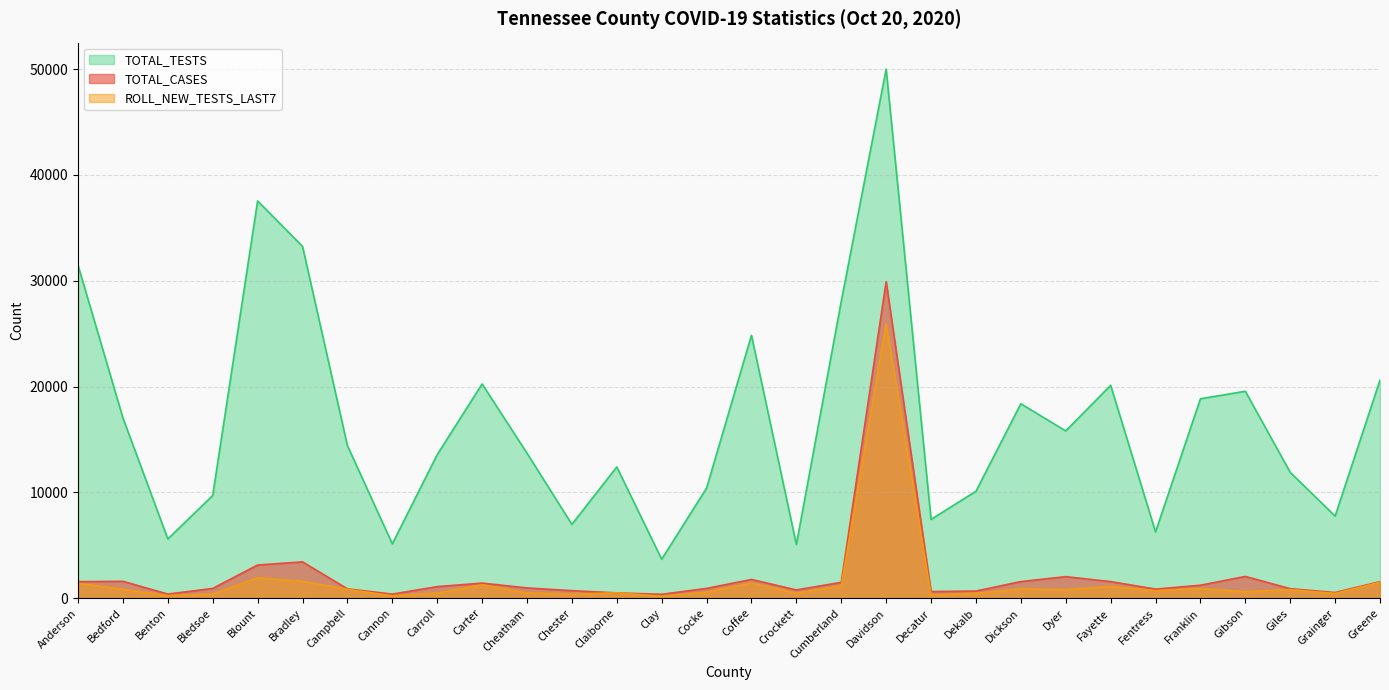

How many values in the ROLL_NEW_TESTS_LAST7 series exceed 799?

14